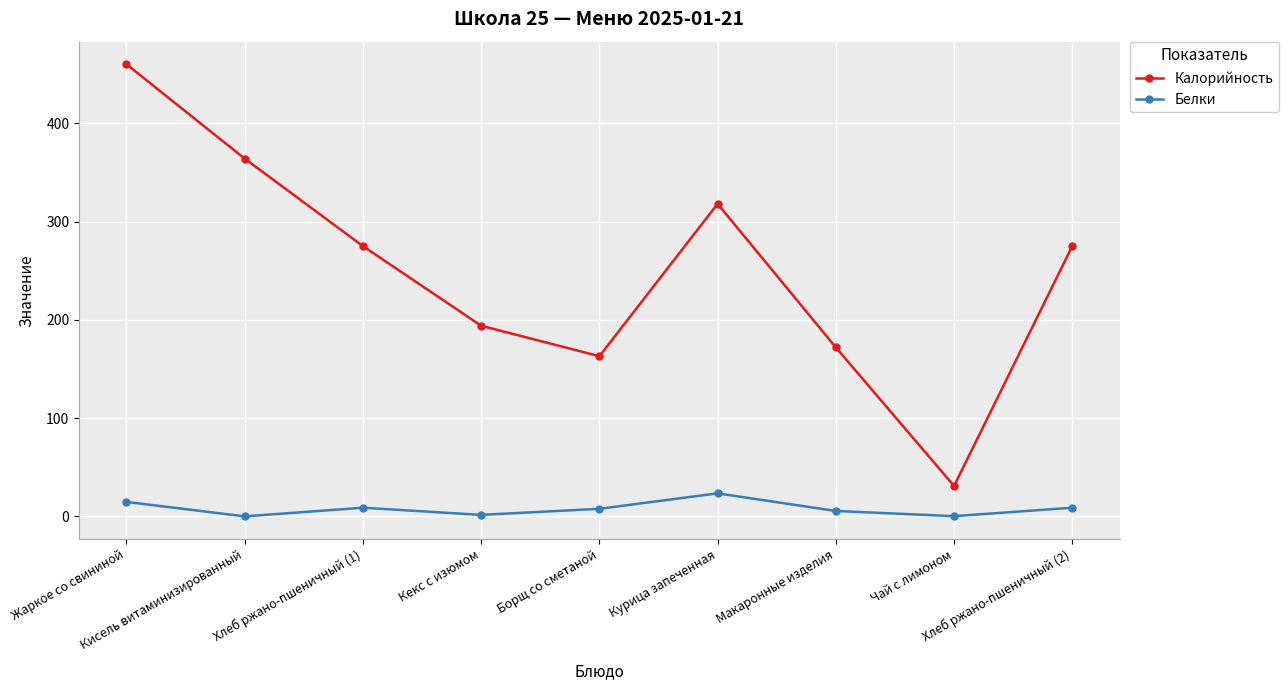

At which category does the chart reach its peak across all series?

Жаркое со свининой